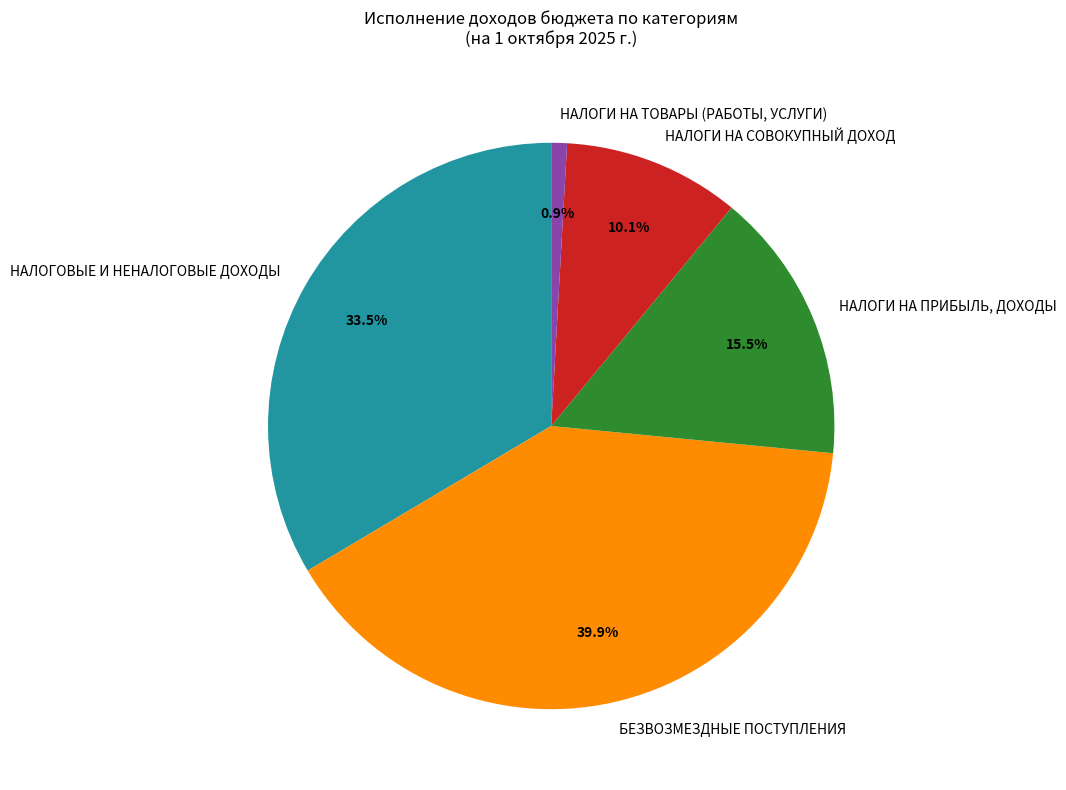

To the nearest percent, what percentage of the pie is НАЛОГИ НА СОВОКУПНЫЙ ДОХОД?

10%